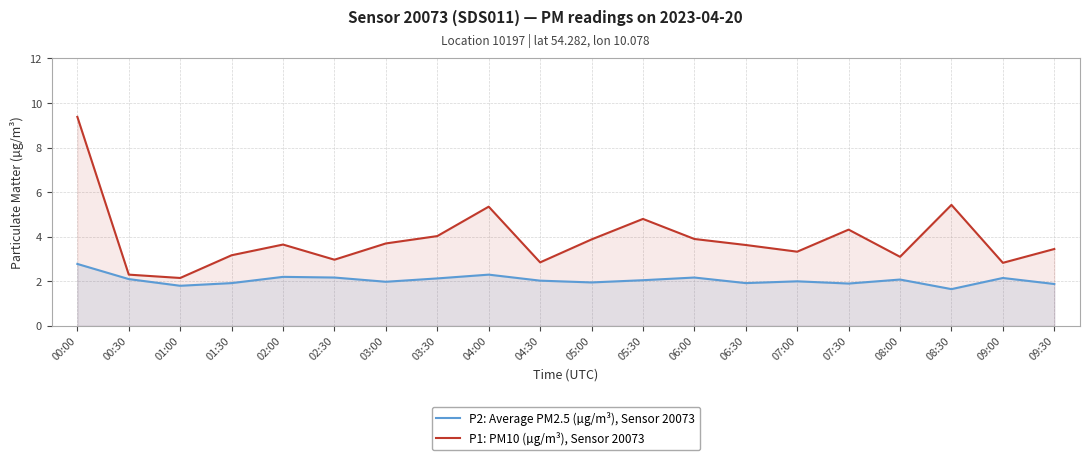

Reading right to left, transcribe all the data shown in this chart.

P2: Average PM2.5 (µg/m³), Sensor 20073: 09:30=1.9	09:00=2.1	08:30=1.6	08:00=2.1	07:30=1.9	07:00=2.0	06:30=1.9	06:00=2.2	05:30=2.0	05:00=1.9	04:30=2.0	04:00=2.3	03:30=2.1	03:00=2.0	02:30=2.2	02:00=2.2	01:30=1.9	01:00=1.8	00:30=2.1	00:00=2.8
P1: PM10 (µg/m³), Sensor 20073: 09:30=3.5	09:00=2.8	08:30=5.4	08:00=3.1	07:30=4.3	07:00=3.3	06:30=3.6	06:00=3.9	05:30=4.8	05:00=3.9	04:30=2.9	04:00=5.3	03:30=4.0	03:00=3.7	02:30=3.0	02:00=3.6	01:30=3.2	01:00=2.1	00:30=2.3	00:00=9.4